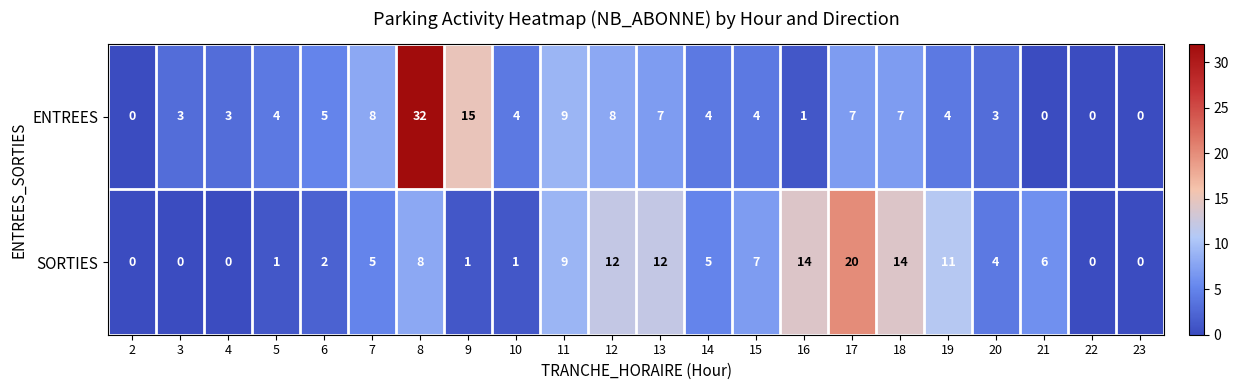

Which series changed the most between 20 and 23?

SORTIES